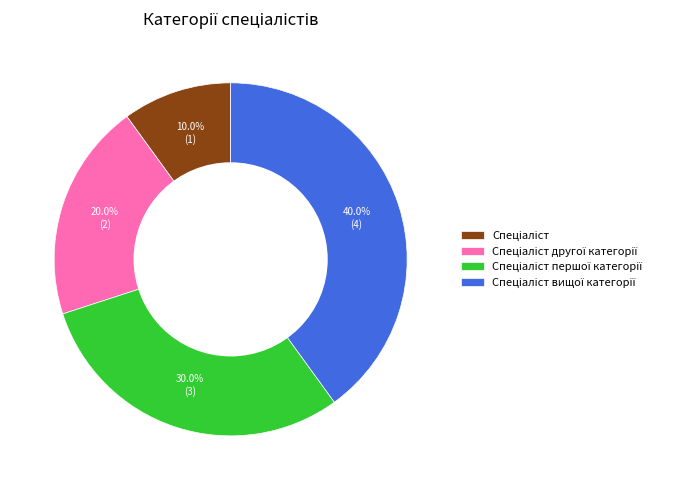

Is there any slice that represents more than half of the pie?

No